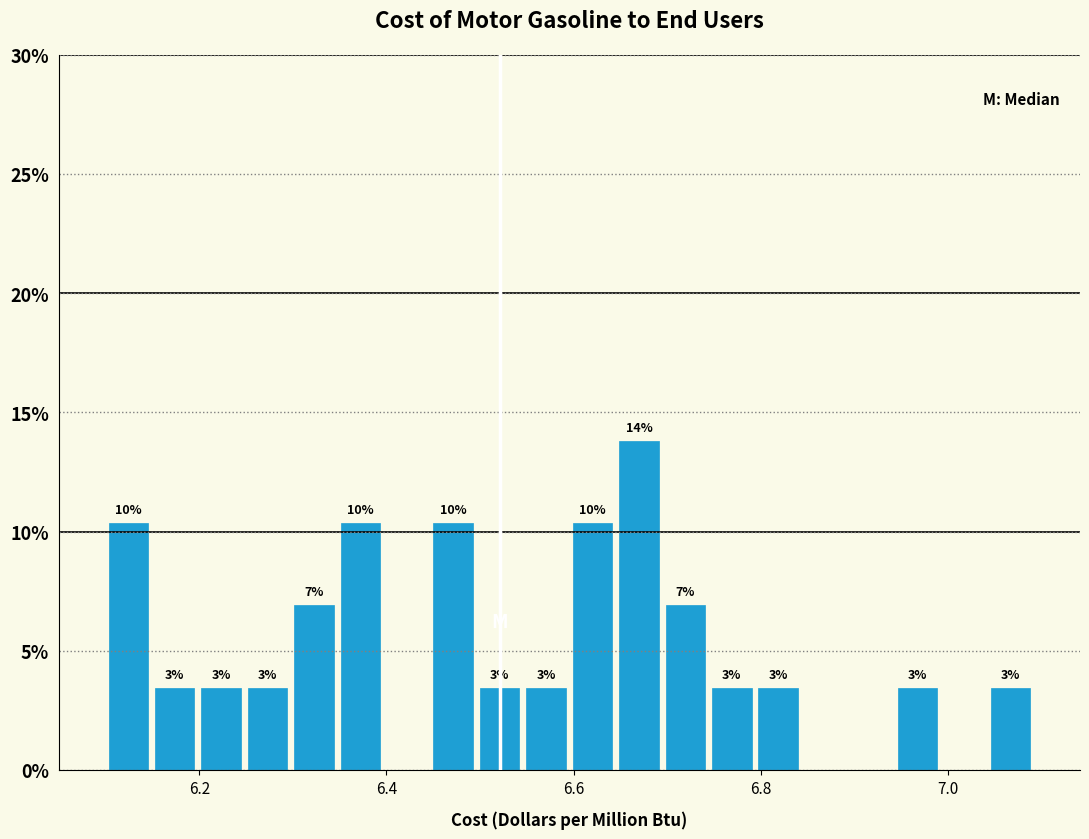

Read against the x-axis, roughly where is the centre of the tallest bar?

6.66